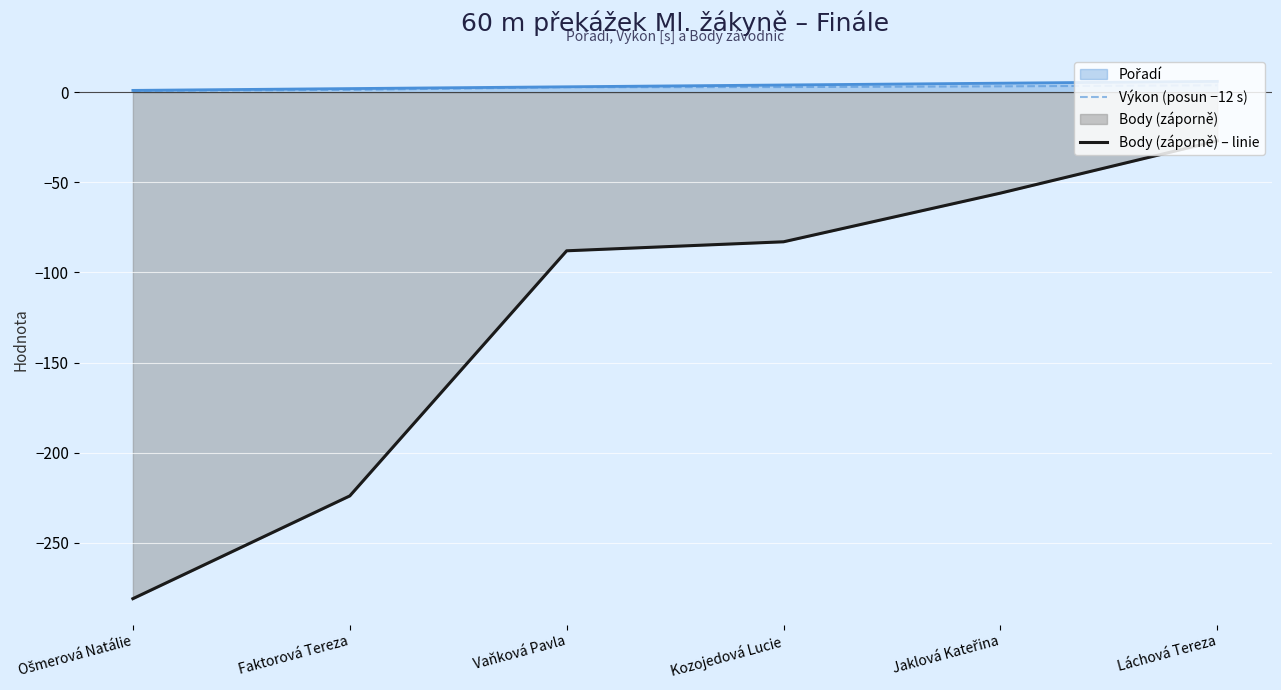

True or false: Výkon (posun −12 s) and Body (záporně) – linie intersect in this chart.

False